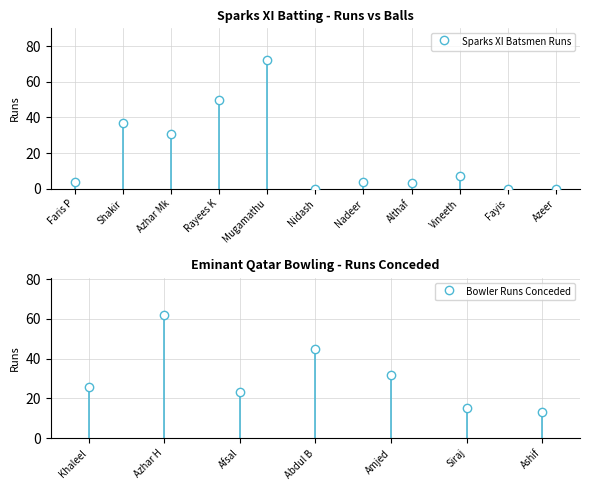

What is the average value?

19